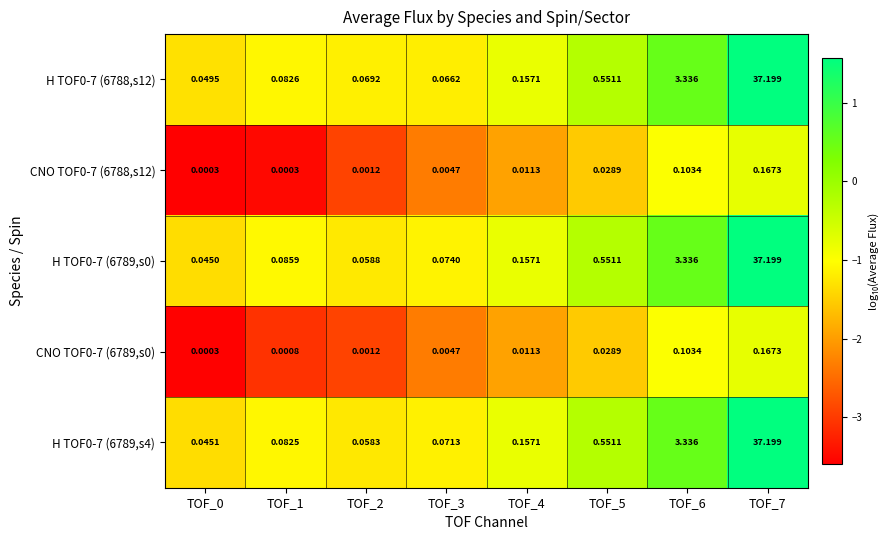

What is the maximum value shown in the chart?

37.2